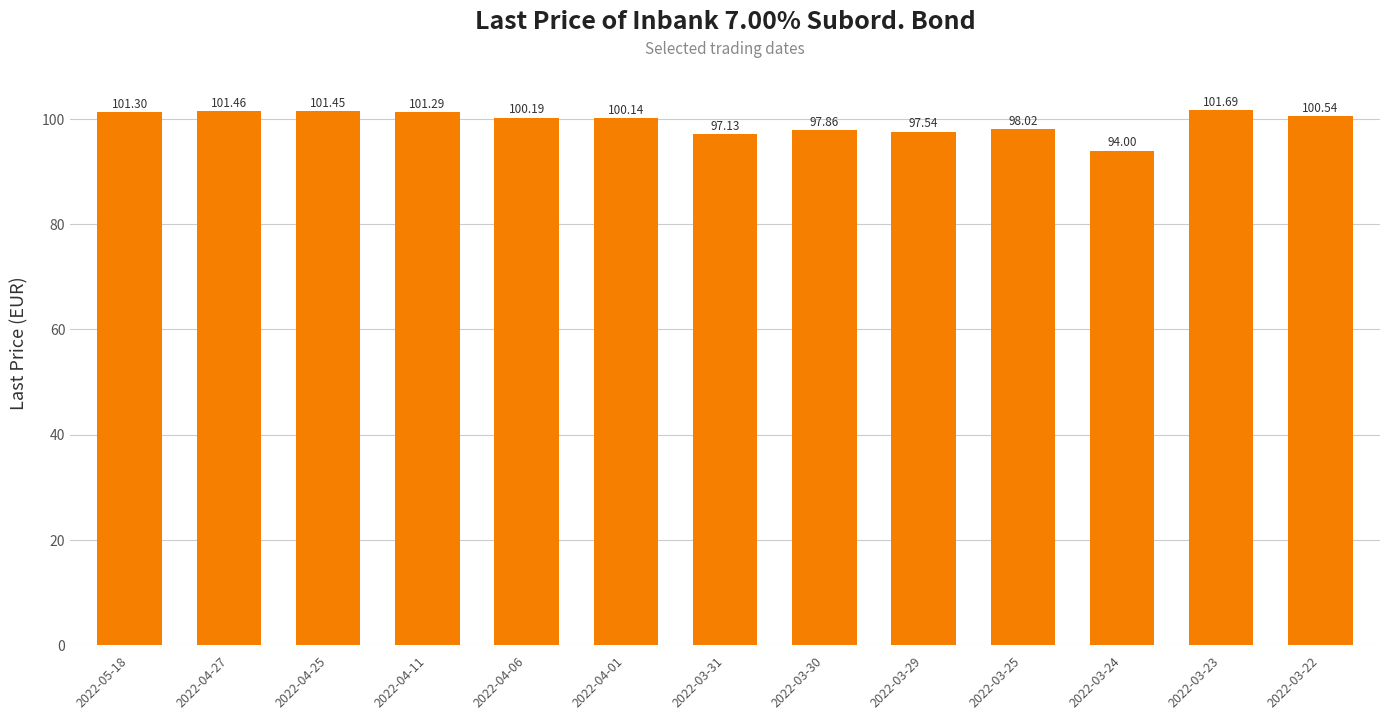

What is the sum of the values at 2022-04-01 and 2022-04-25?

201.6